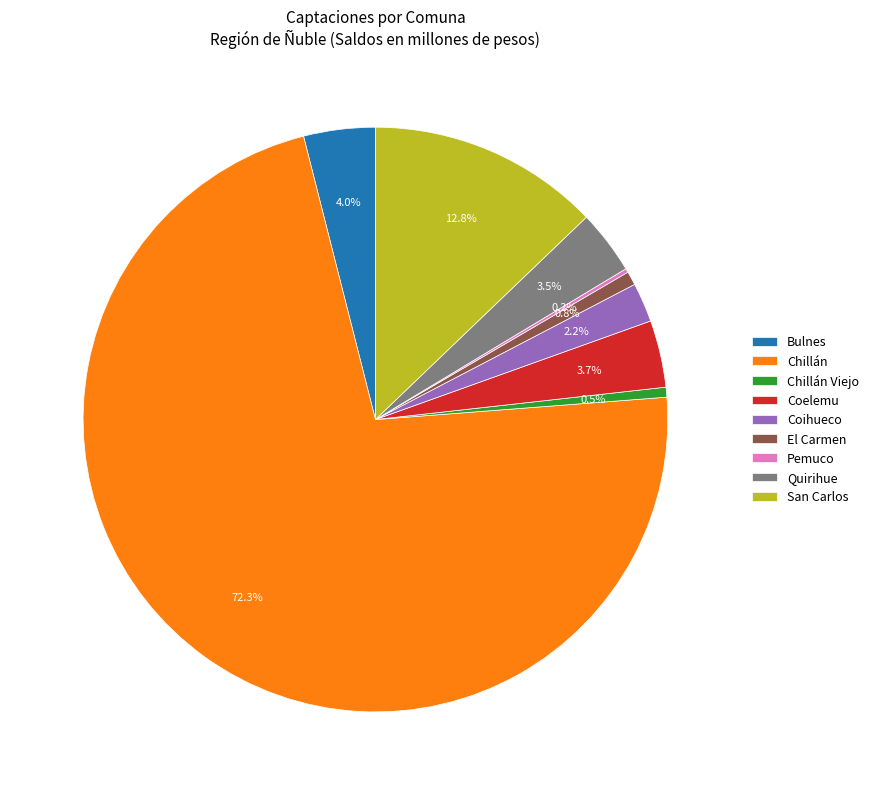

What percentage is the Coihueco slice, to the nearest percent?

2%